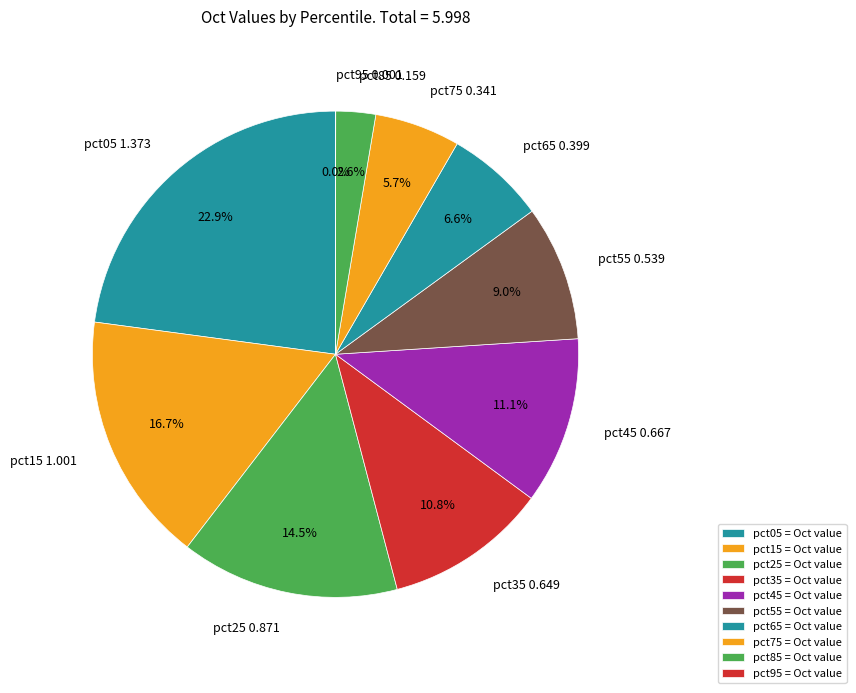

Which has a higher value, pct25 or pct05?

pct05